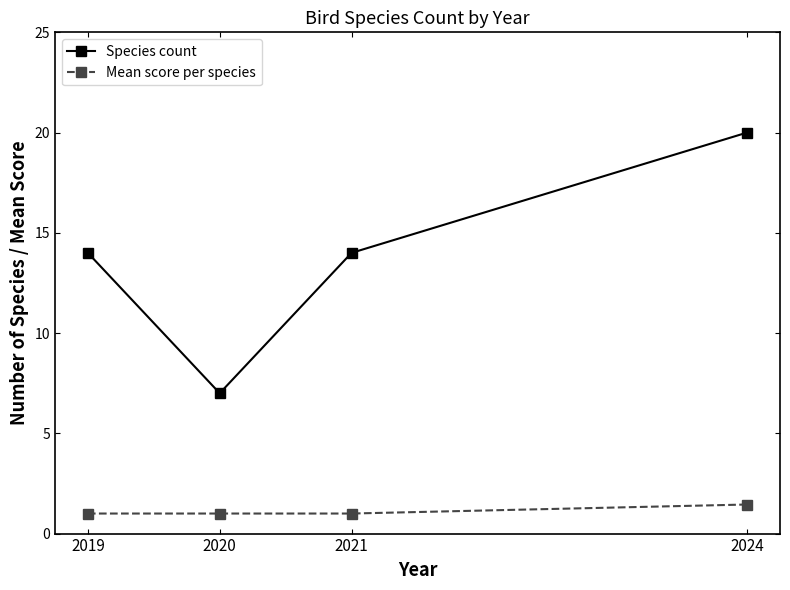

At 2024, list the series in order from smallest to largest.

Mean score per species, Species count